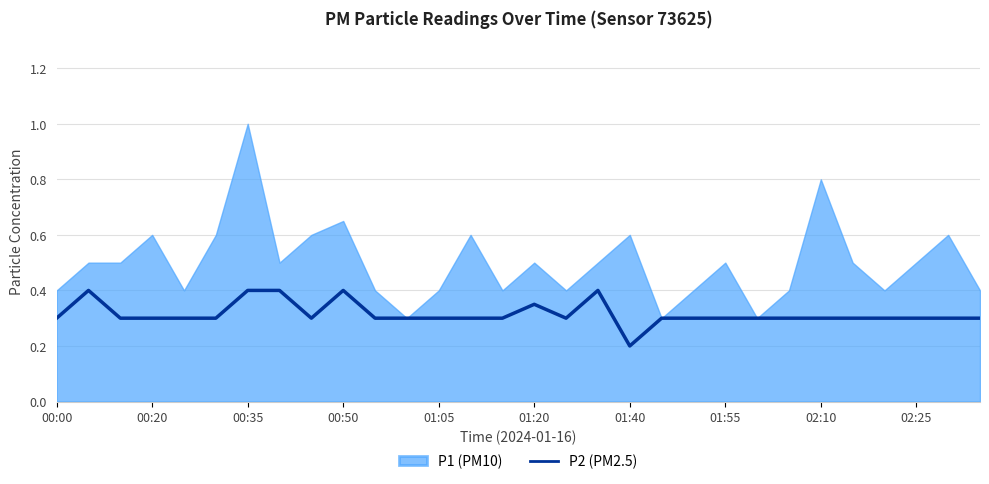

At which label does P2 (PM2.5) reach its minimum?

01:40